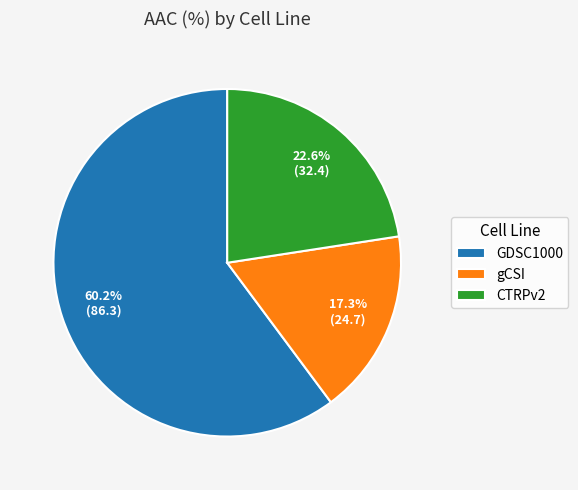

To the nearest percent, what is the difference between the GDSC1000 and gCSI slice percentages?

43%